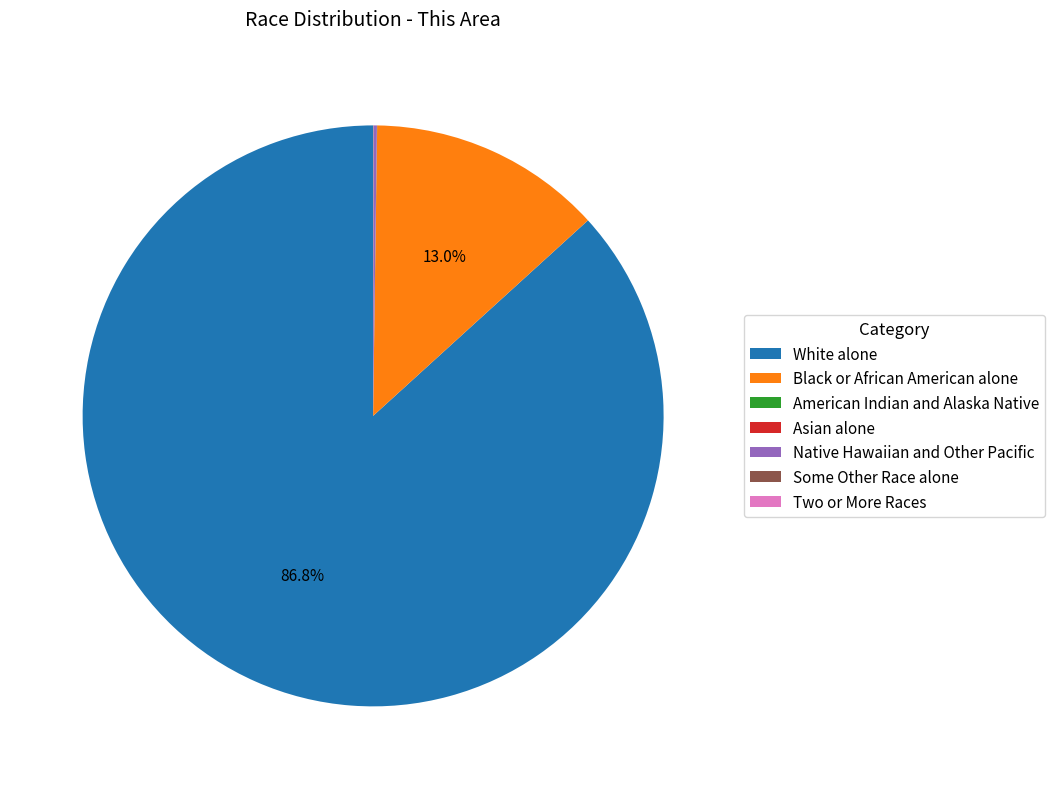

What is the largest slice in the pie chart?

White alone